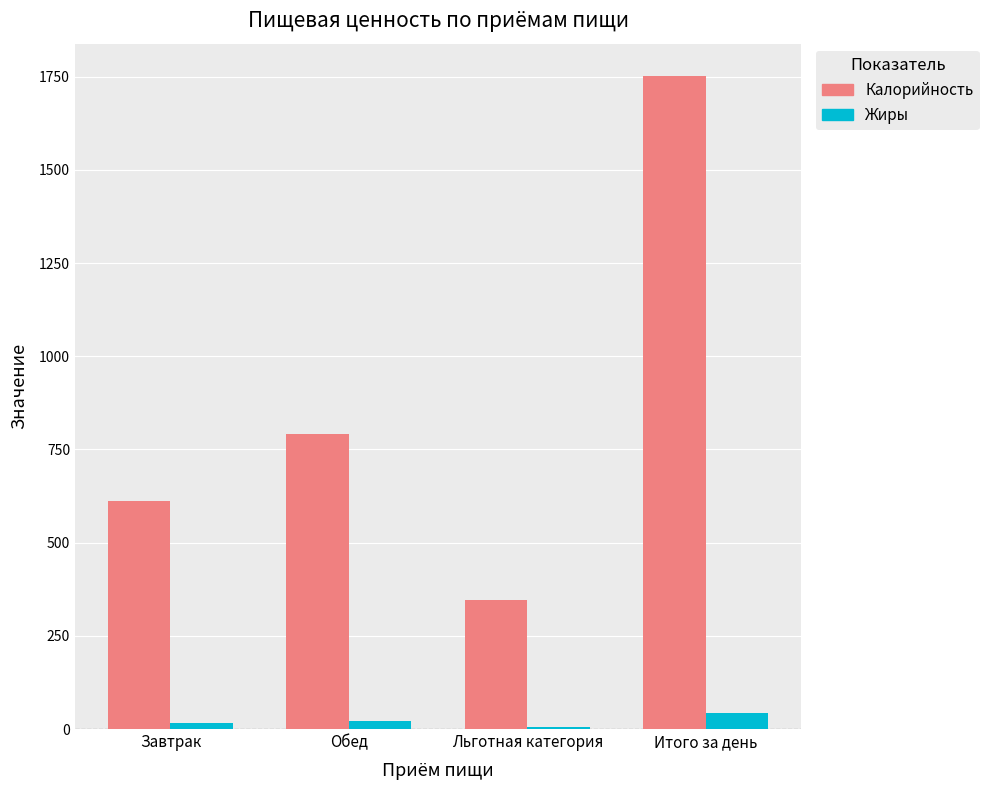

Are the bars horizontal?

No